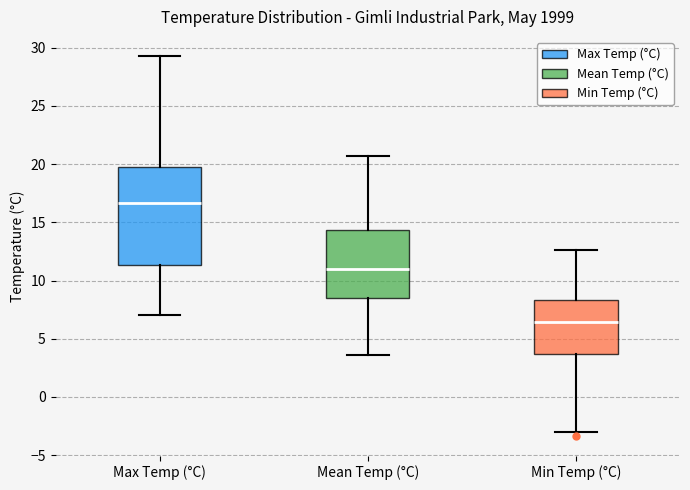

Reading left to right, read every box against the y-axis: the position of its median line, the range the box covers, and the ends of its whiskers. The values are not printed on the chart, so give them approximately, as read against the axis.

Max Temp (°C): median 16.5, box 11.5 to 20.0, whiskers 7.0 to 29.5
Mean Temp (°C): median 11.0, box 8.5 to 14.5, whiskers 3.5 to 20.5
Min Temp (°C): median 6.5, box 3.5 to 8.5, whiskers -3.0 to 12.5